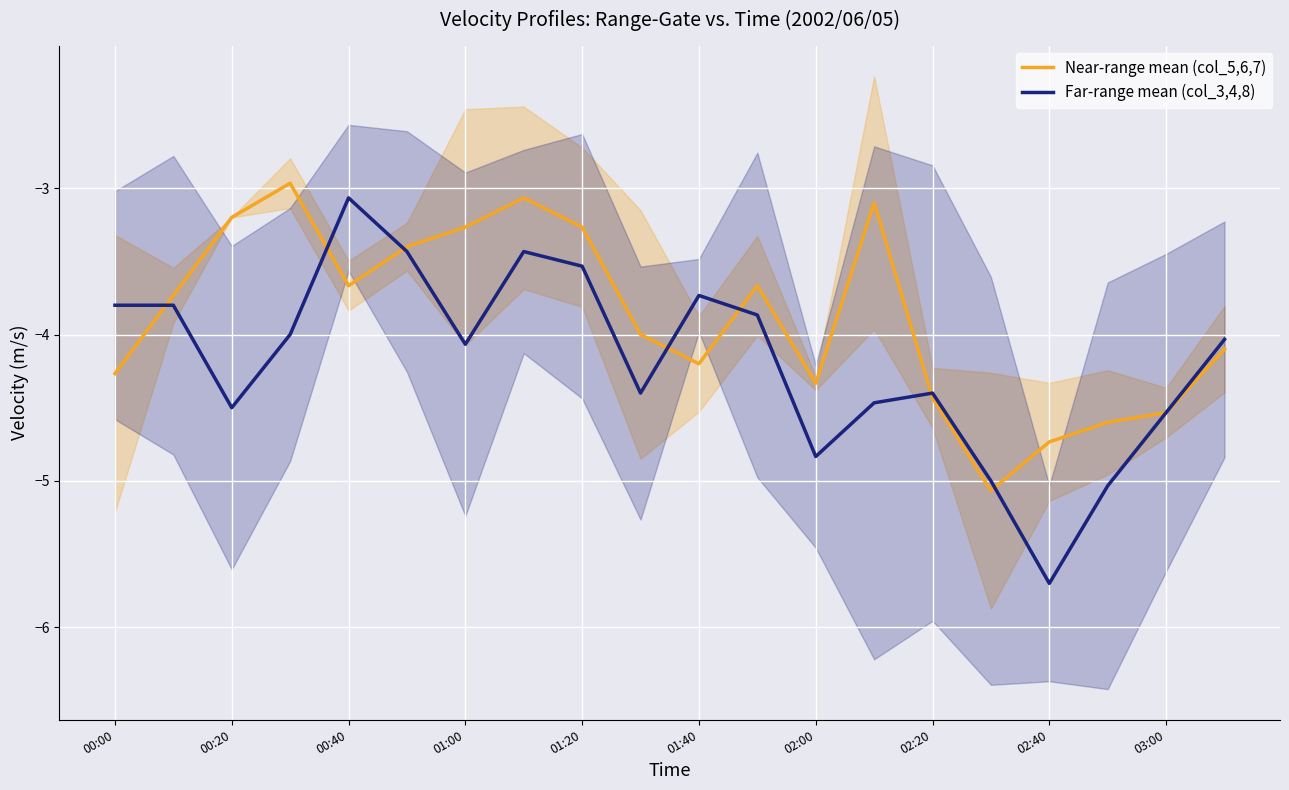

In Far-range mean (col_3,4,8), how many points are higher than both neighbors (excluding endpoints)?

4